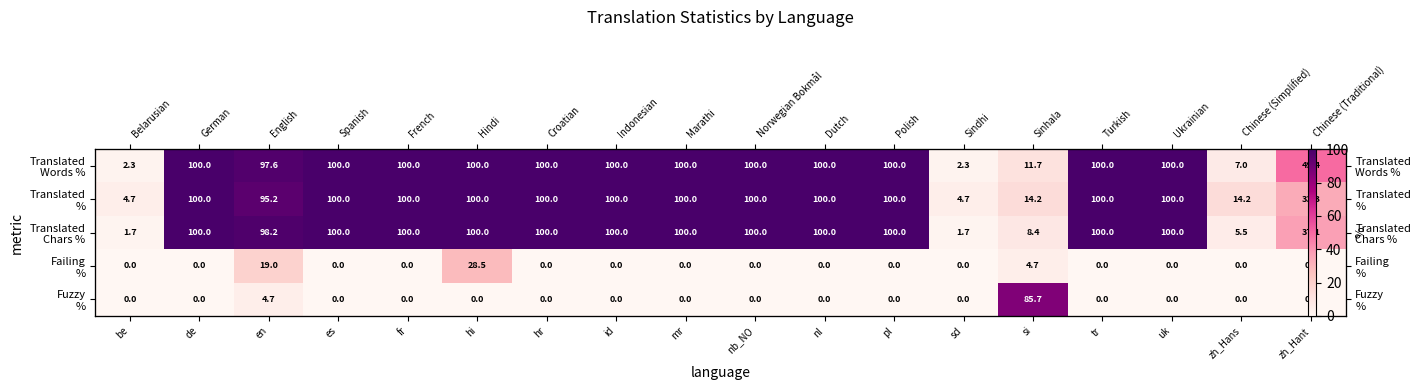

Between es and si, which series saw the biggest shift?

Translated Chars %